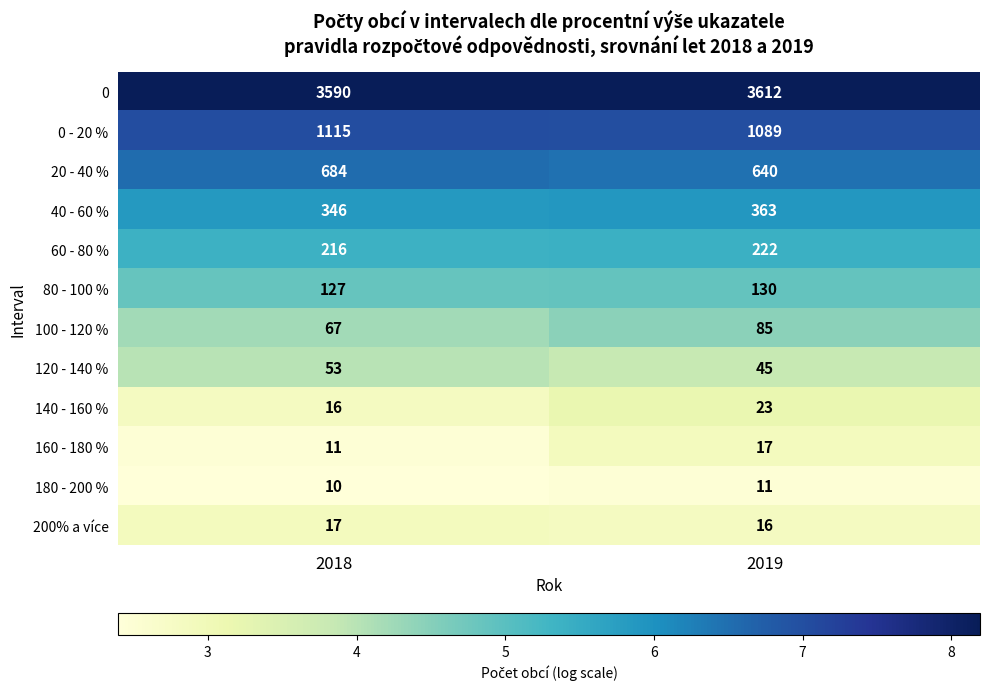

Reading left to right, what are all the values shown in this chart?

0: 3590	3612
0 - 20 %: 1115	1089
20 - 40 %: 684	640
40 - 60 %: 346	363
60 - 80 %: 216	222
80 - 100 %: 127	130
100 - 120 %: 67	85
120 - 140 %: 53	45
140 - 160 %: 16	23
160 - 180 %: 11	17
180 - 200 %: 10	11
200% a více: 17	16